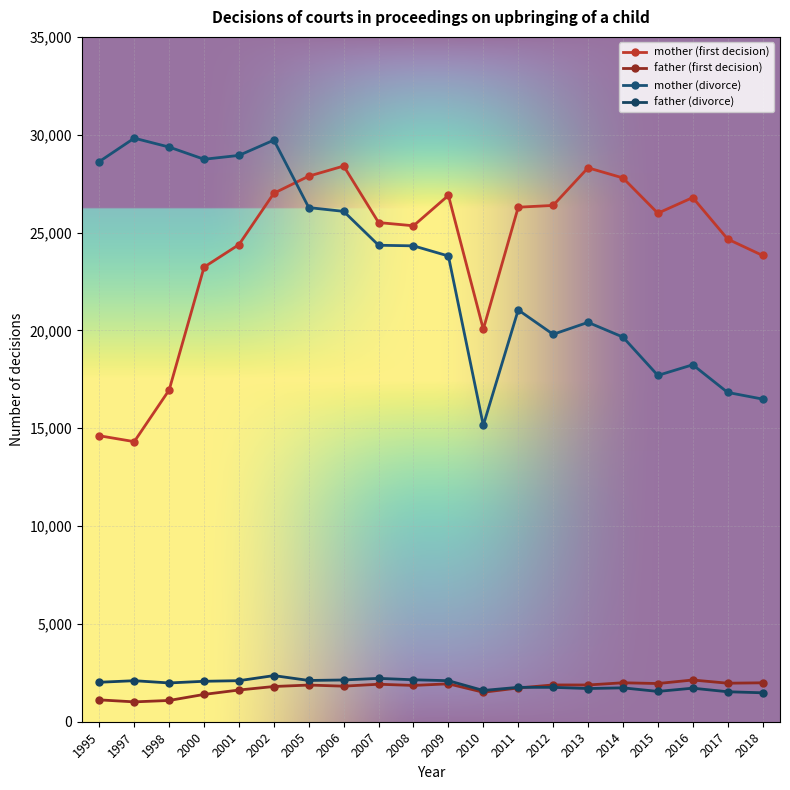

True or false: mother (first decision) has more than 1 points higher than both neighbors.

True